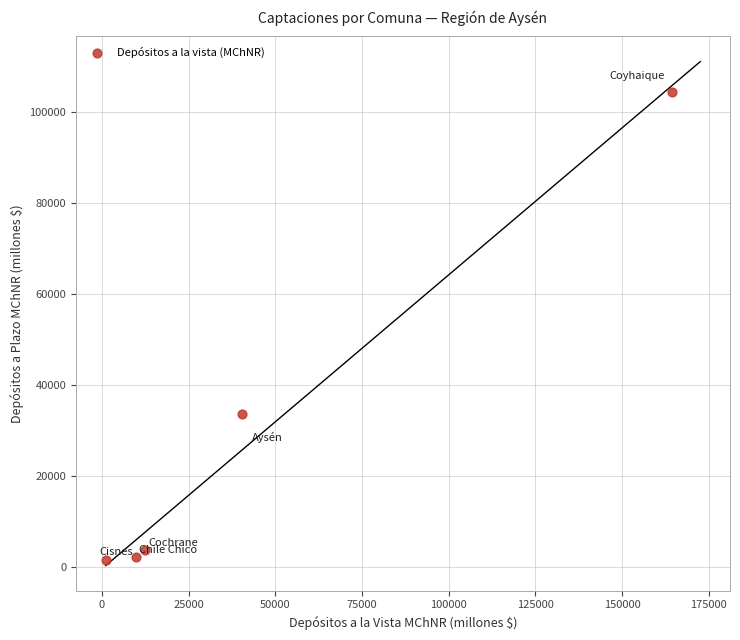

What is the range of X values (max minus min)?

163115.2